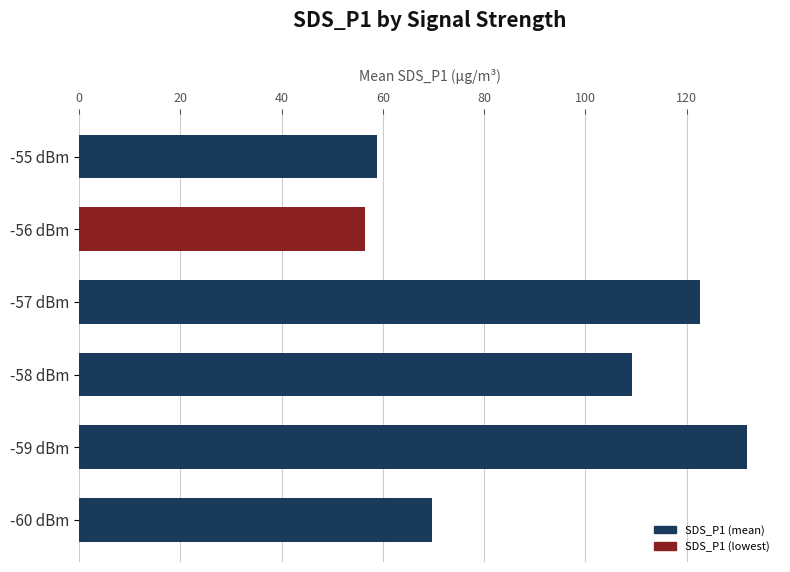

How many series are shown in this chart?

1